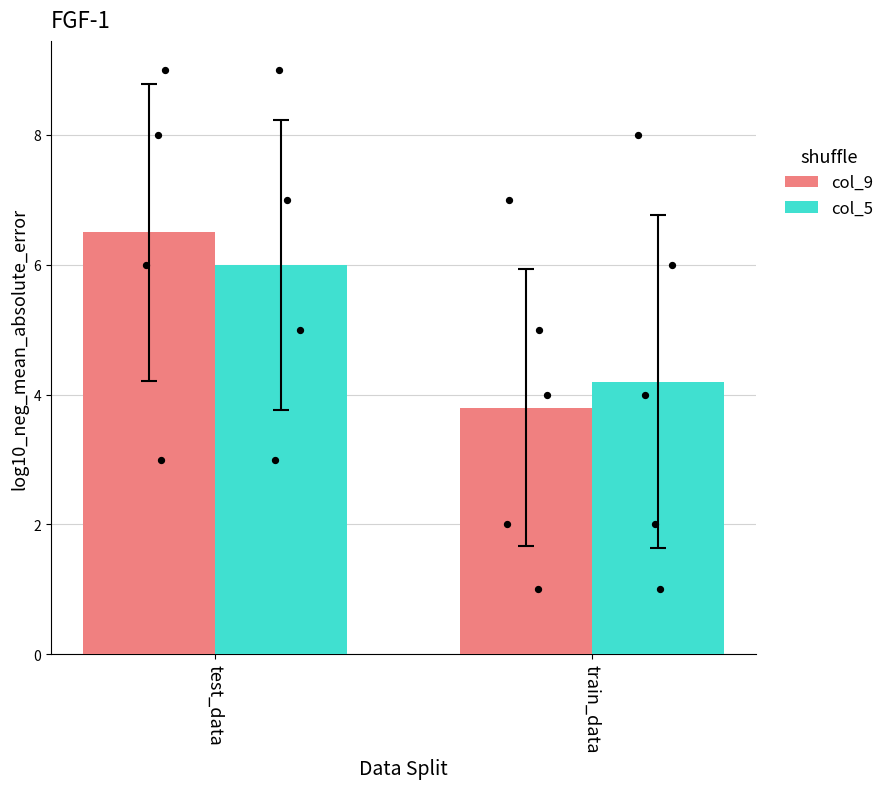

Which series contains the lowest Y value?

col_9